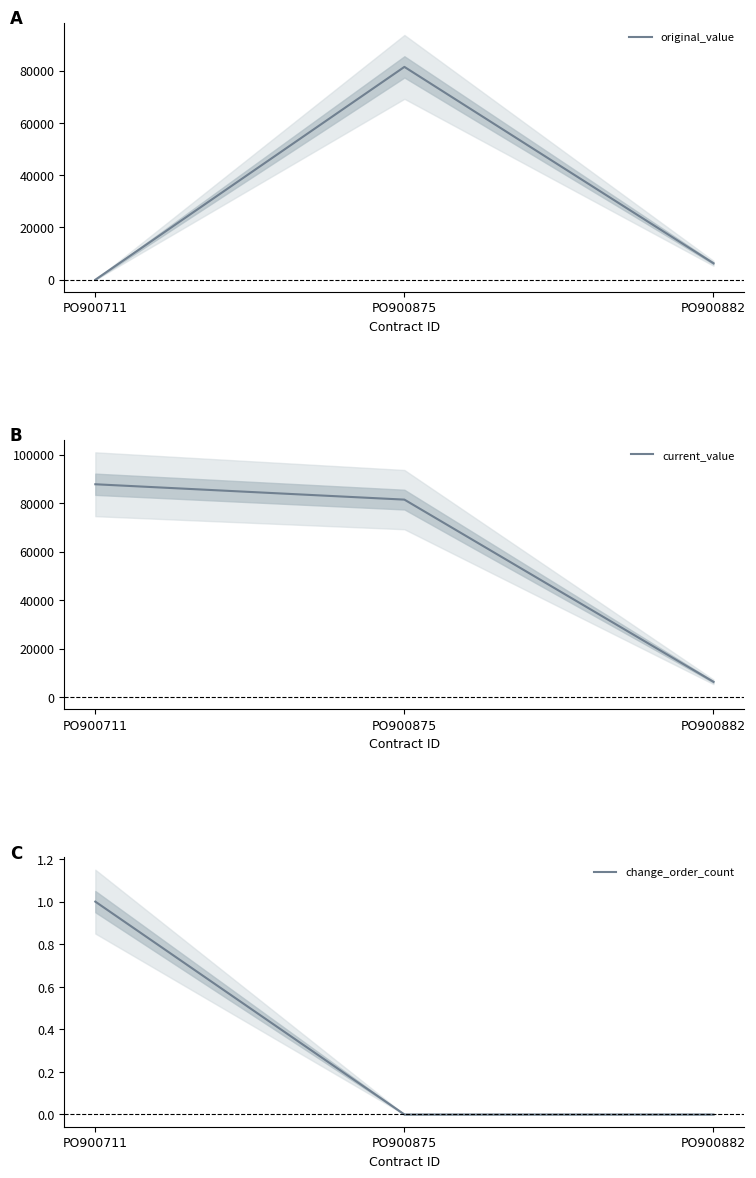

Between PO900875 and PO900882, which series saw the biggest shift?

original_value